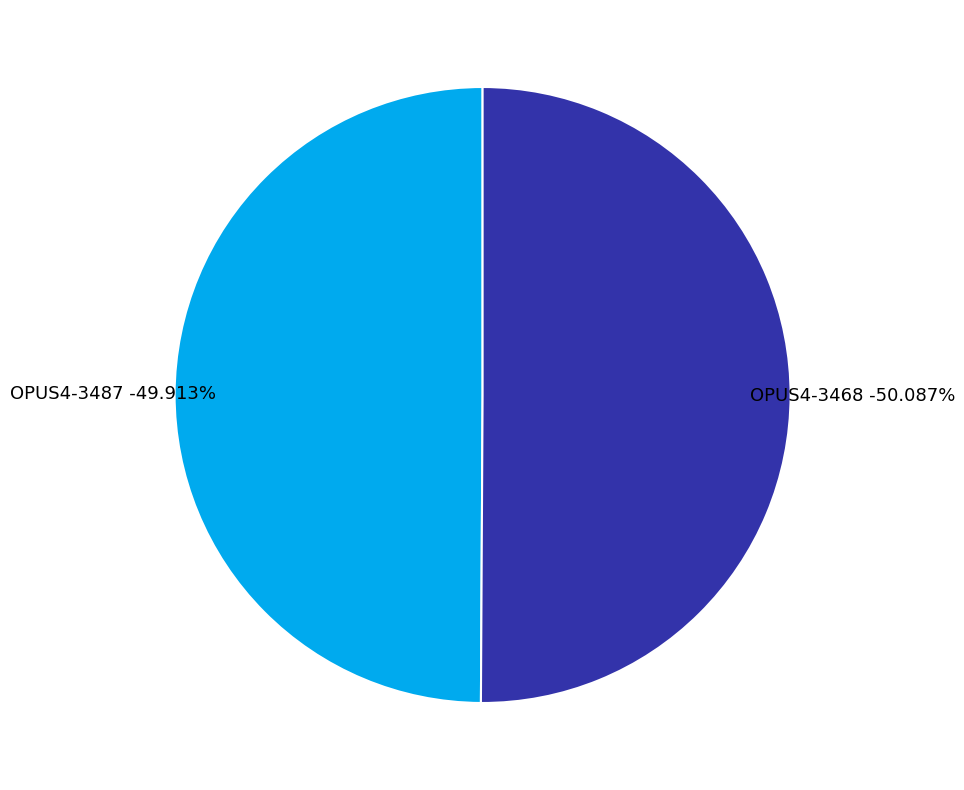

True or false: OPUS4-3487 accounts for 40% of the total.

False